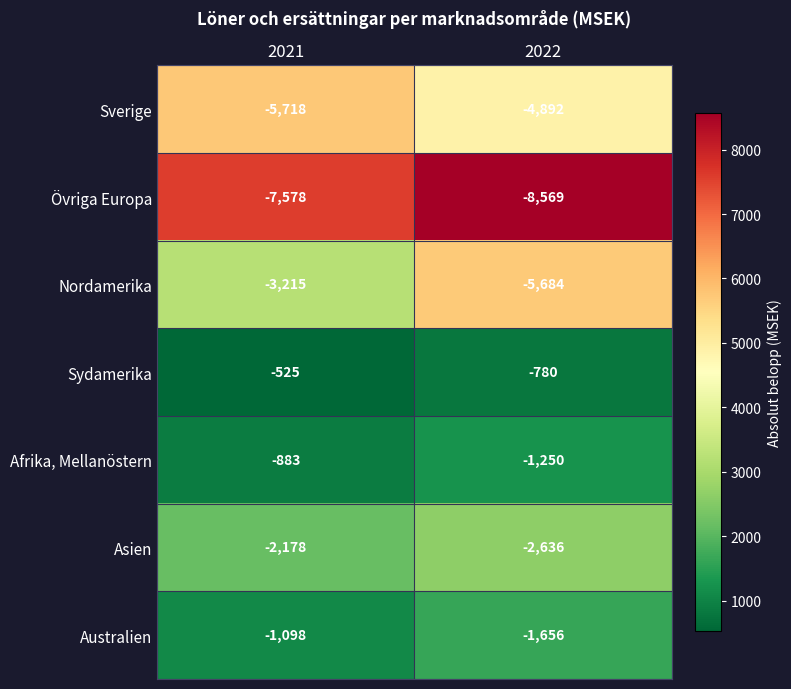

Which category has the highest value across all series?

2021